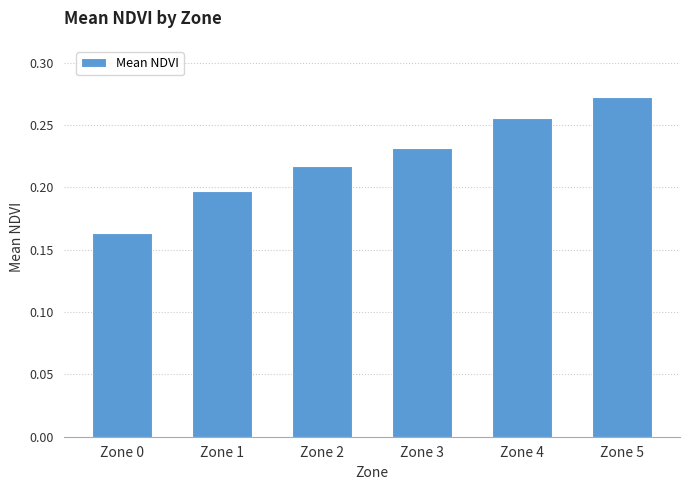

How many distinct data groups are displayed?

1